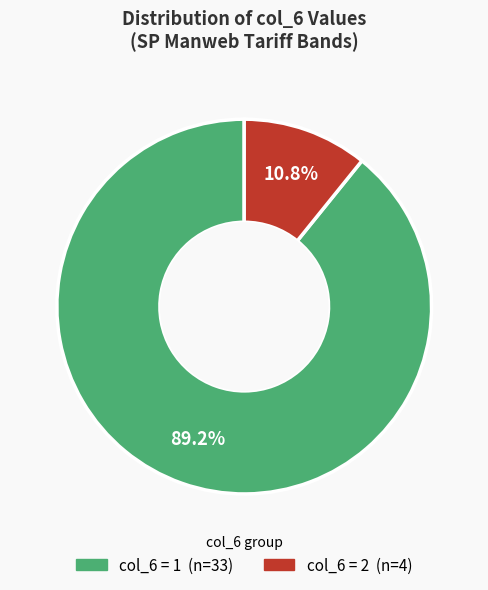

How many segments does this pie chart have?

2